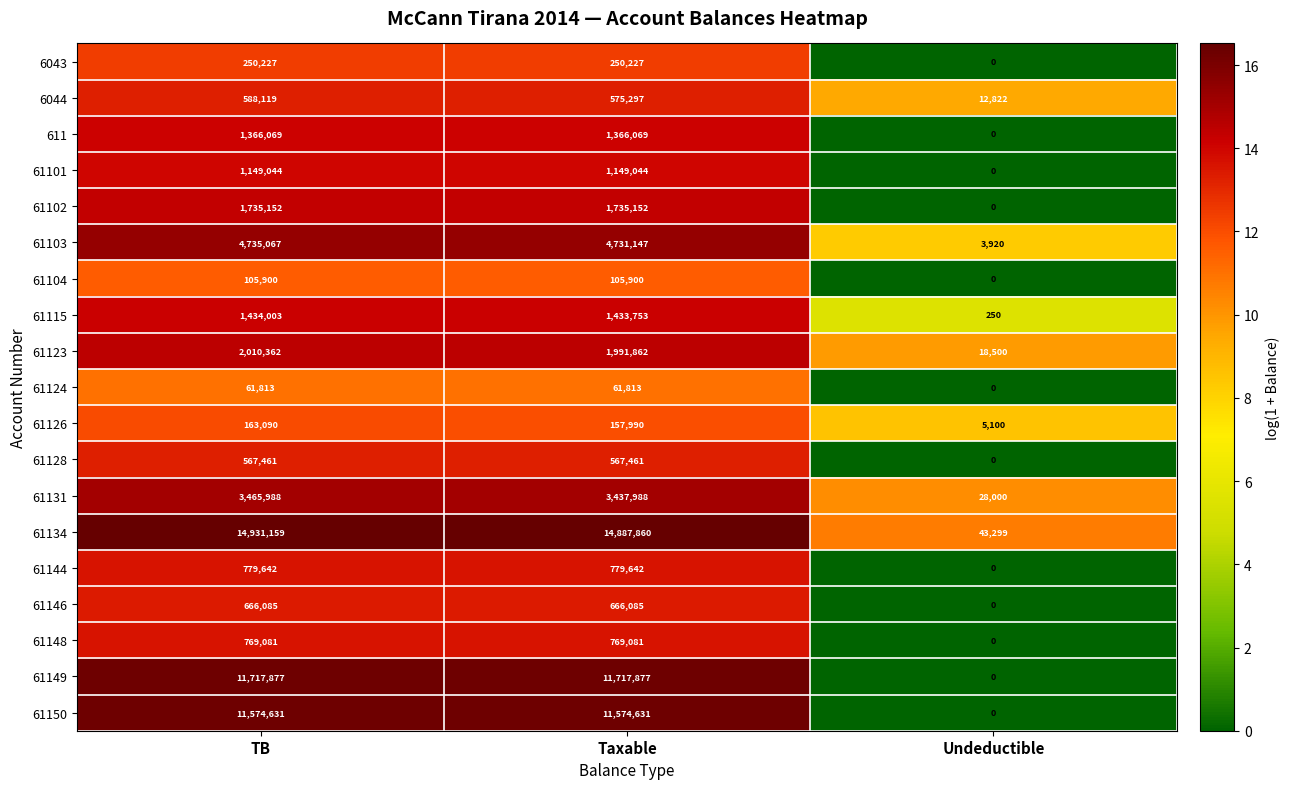

List the labels in order of 61134 value, largest first.

TB, Taxable, Undeductible